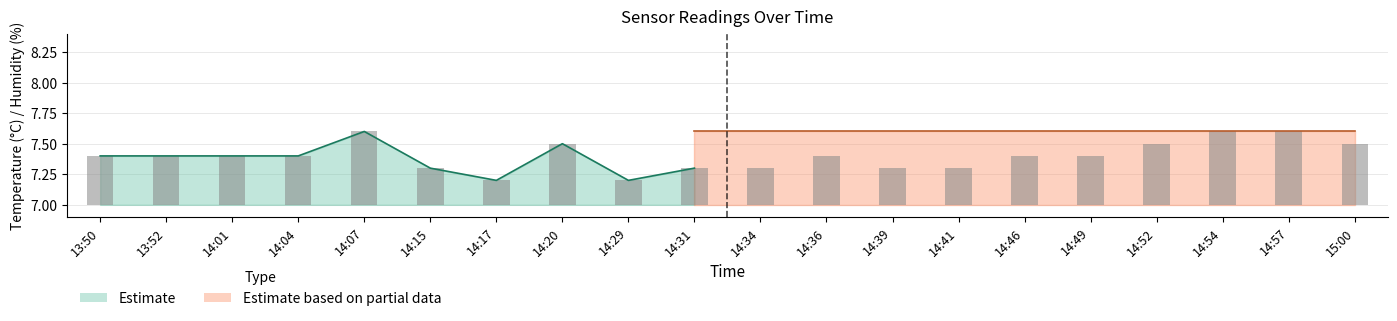

Rank the categories by value from highest to lowest.

14:07, 14:54, 14:57, 14:20, 14:52, 15:00, 13:50, 13:52, 14:01, 14:04, 14:36, 14:46, 14:49, 14:15, 14:31, 14:34, 14:39, 14:41, 14:17, 14:29